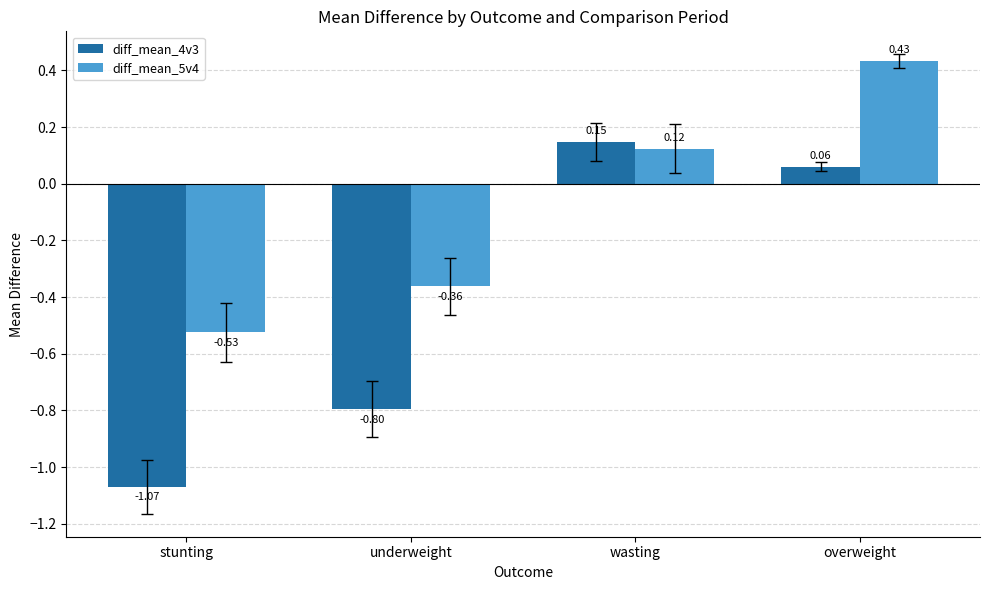

Which category has the lowest value in the diff_mean_4v3 series?

stunting